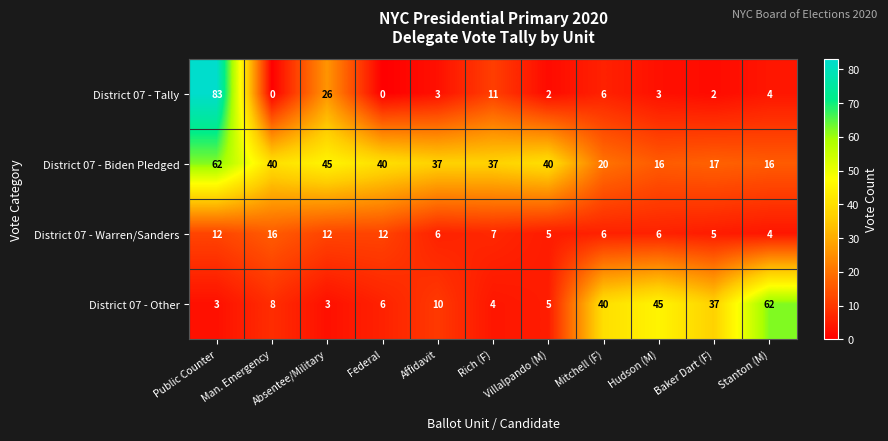

True or false: District 07 - Tally has a value of 2 at Baker Dart (F).

True